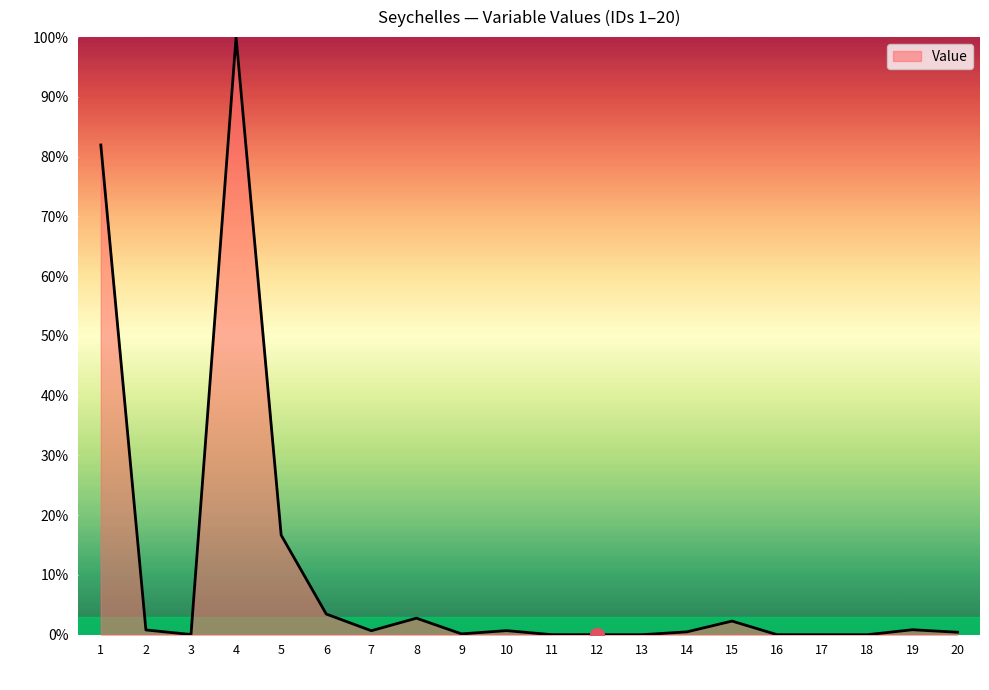

The value at 14 is 0.5. True or false?

True